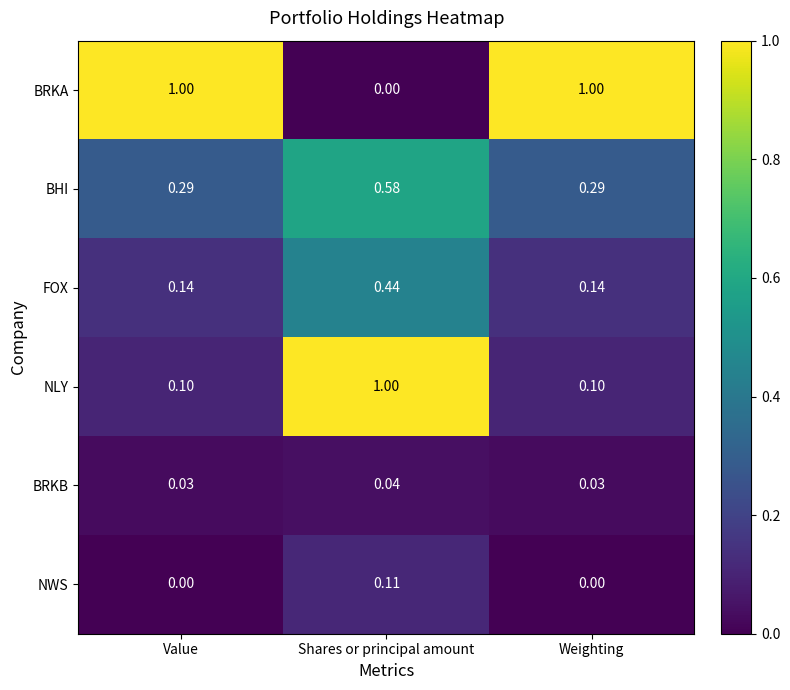

Which category has the highest value in the FOX series?

Shares or principal amount